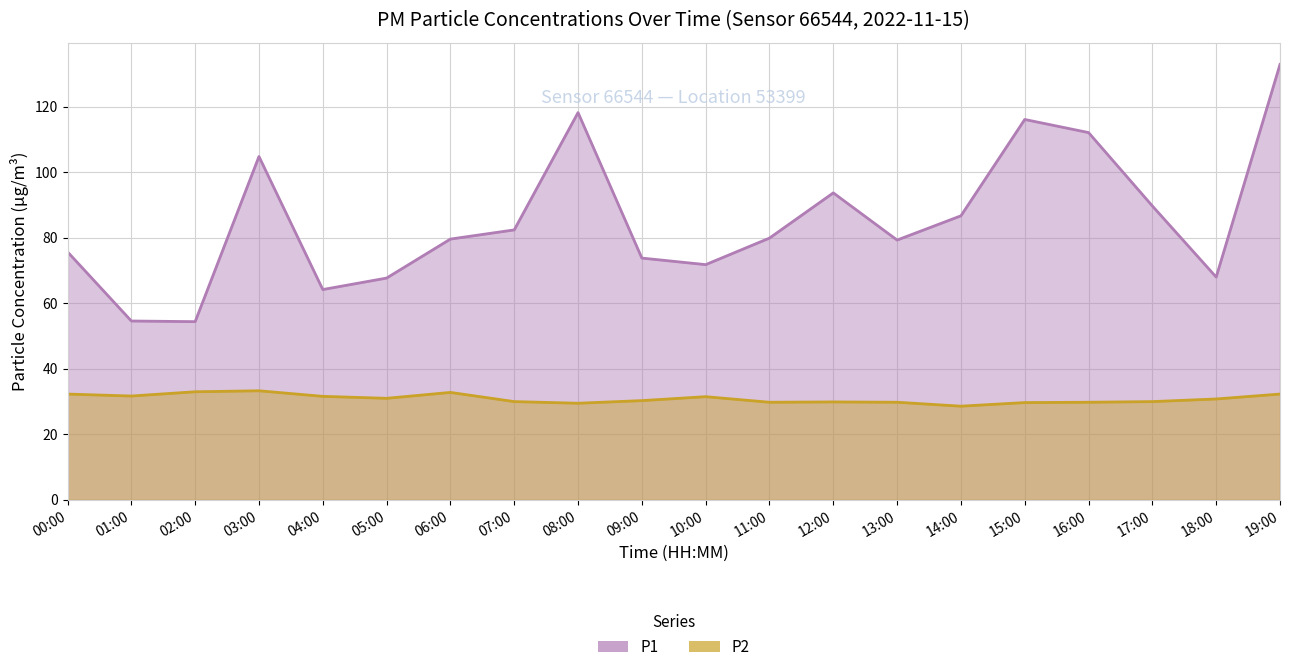

What is the sum of all P2 values?

617.7